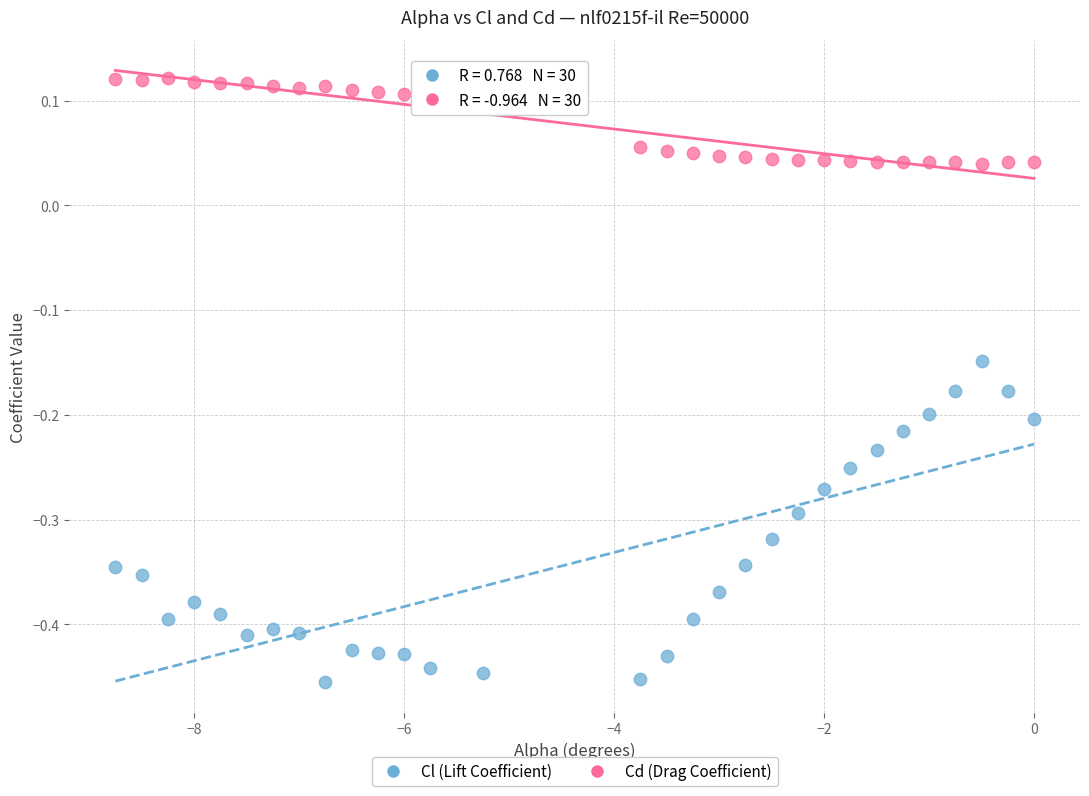

Across all data points, what is the range of Y values (max minus min)?

0.6